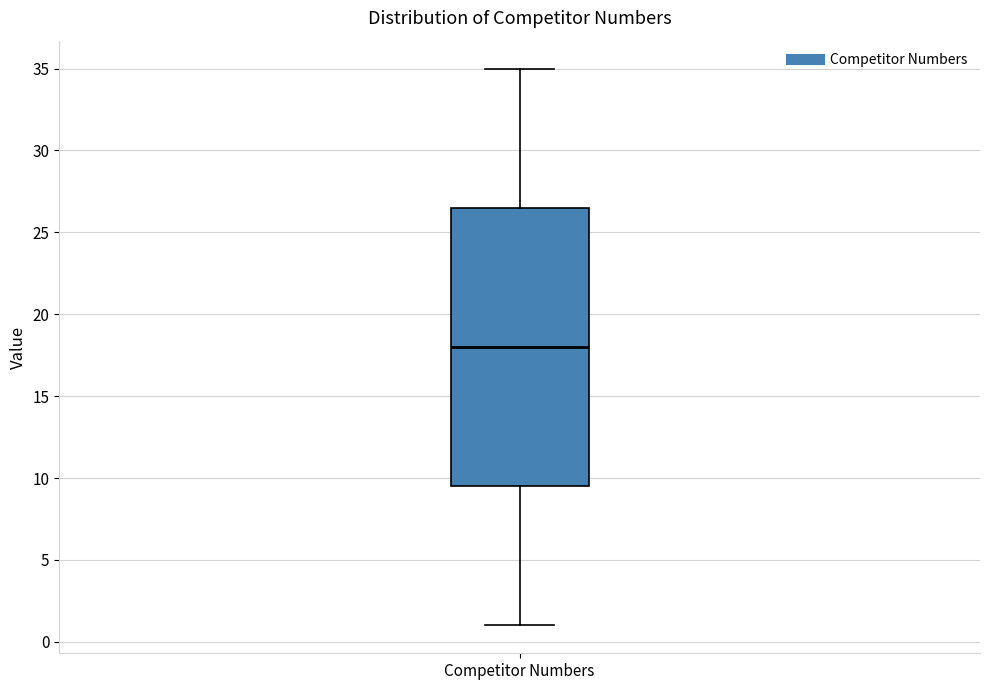

Read this box plot against the y-axis: the position of the median line, the range covered by the box, and the ends of both whiskers. The values are not printed on the chart, so give them approximately, as read against the axis.

median 18.0, box 9.5 to 26.5, whiskers 1.0 to 35.0